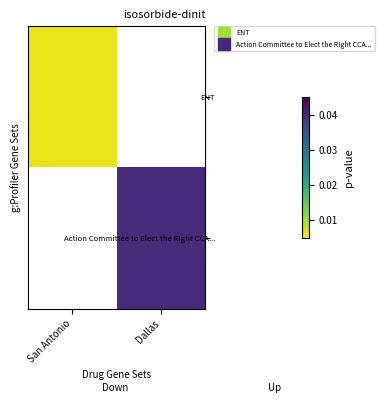

At which label does Action Committee to Elect the RIght CCA... reach its peak?

San Antonio